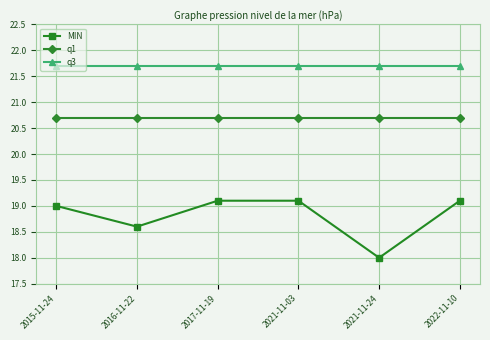

What is the label of the 3rd point from the left?

2017-11-19